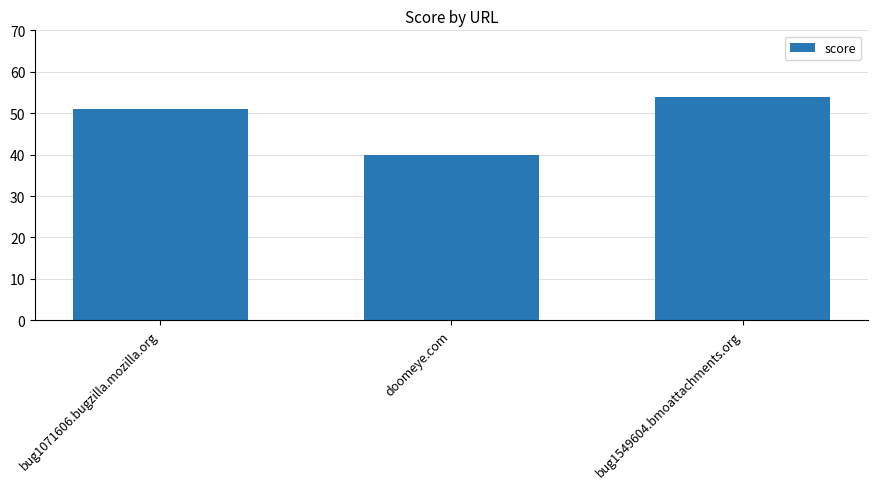

True or false: the data shows 91 at bug1549604.bmoattachments.org.

False